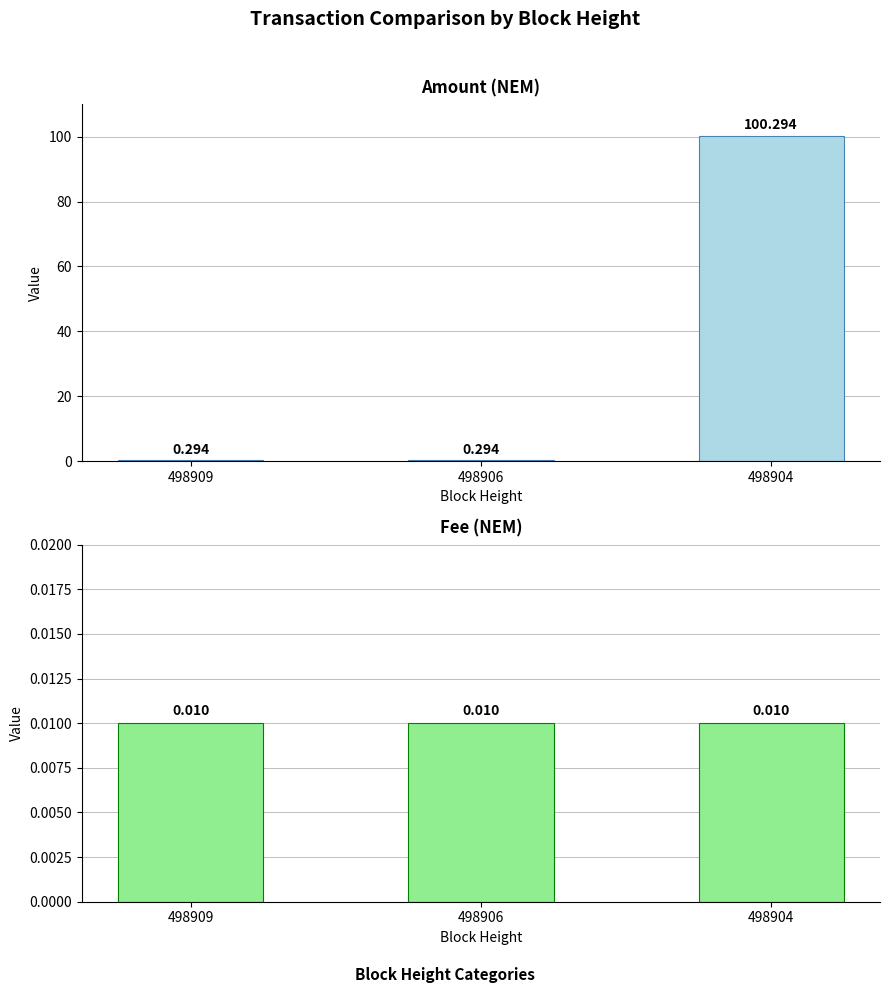

What is the spread (max minus min) of values at 498906?

0.3